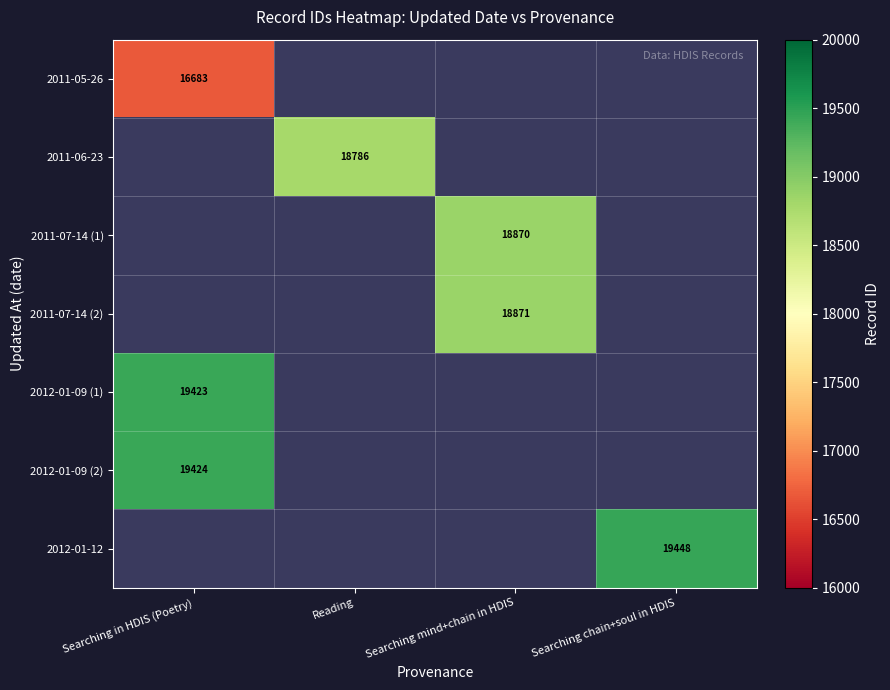

Which label corresponds to the largest value in the chart?

Searching chain+soul in HDIS